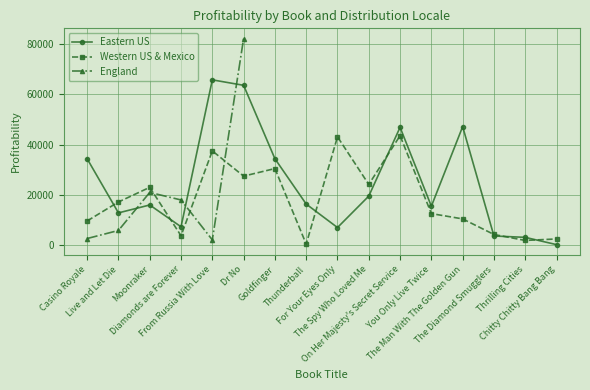

At which label does Eastern US reach its minimum?

Chitty Chitty Bang Bang